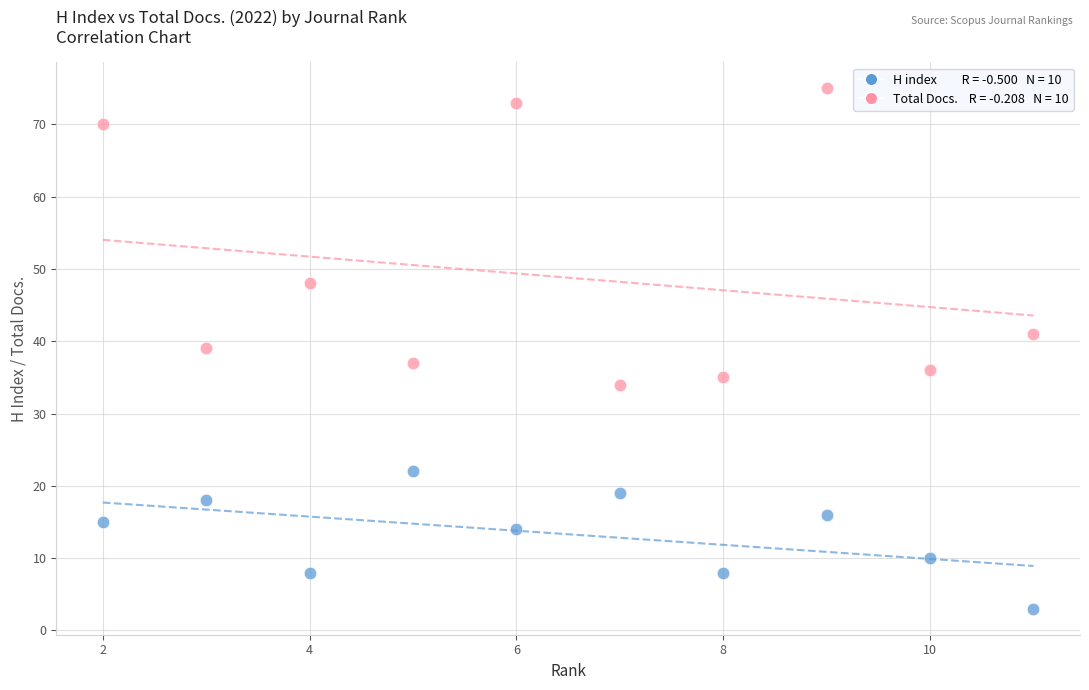

Across all data points, what is the range of Y values (max minus min)?

72